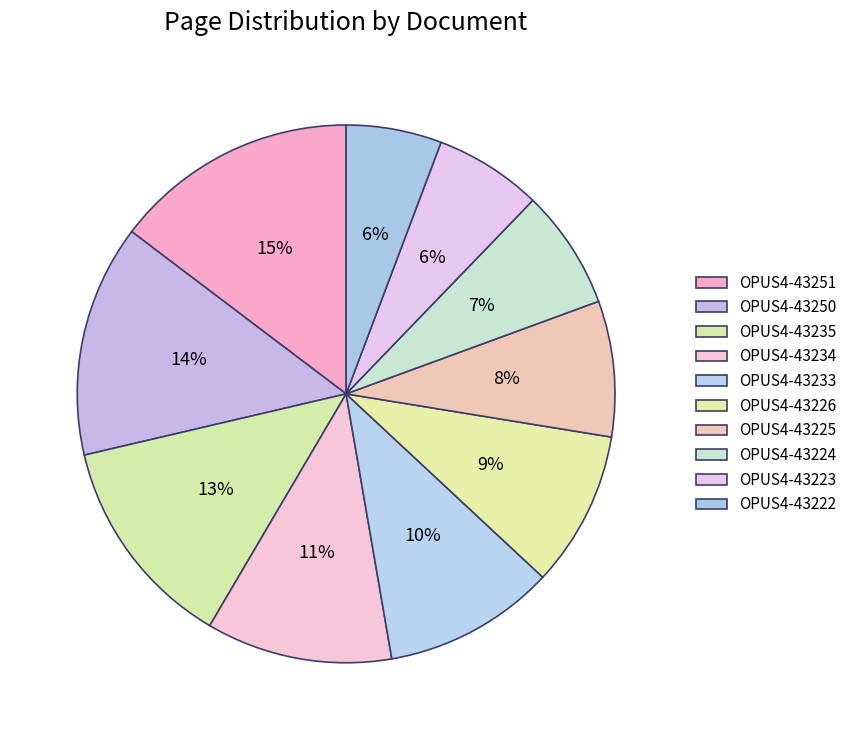

What is the smallest slice in the pie chart?

OPUS4-43222